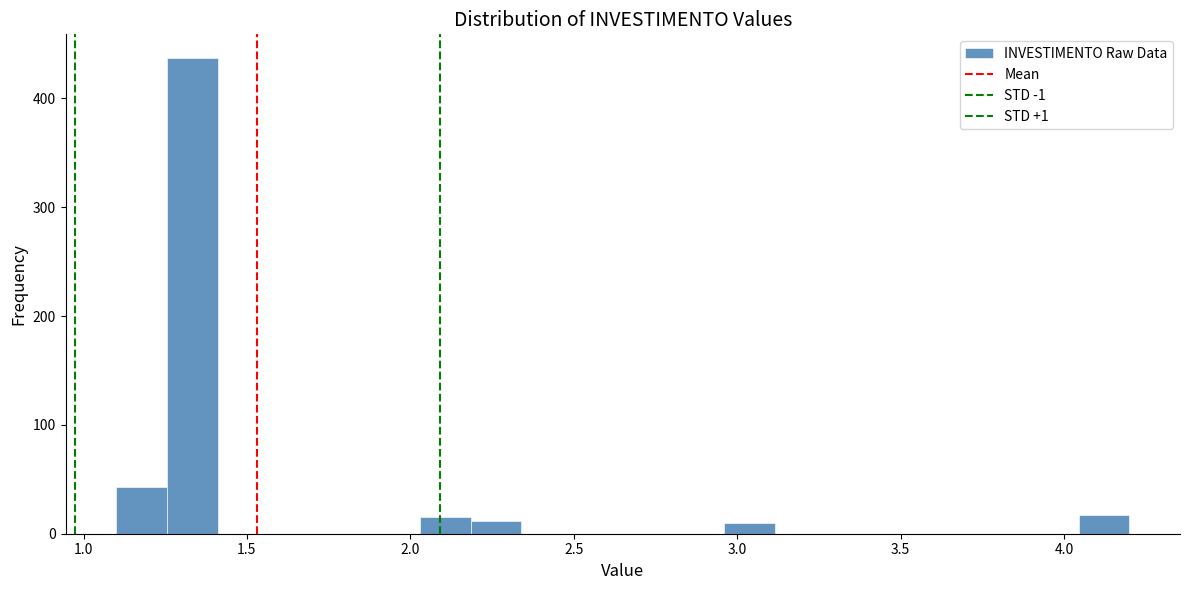

Read against the x-axis, roughly where is the centre of the tallest bar?

1.35